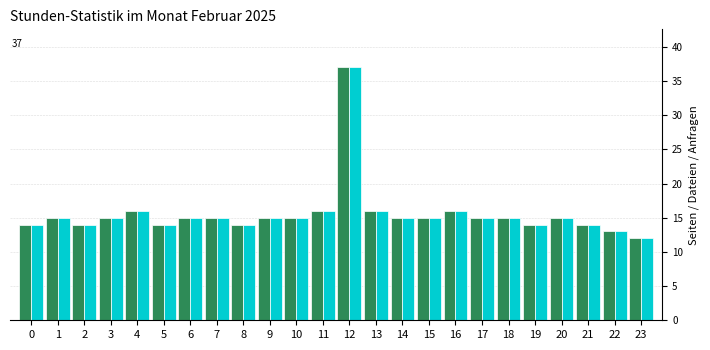

What is the total value across all series at 11?

32